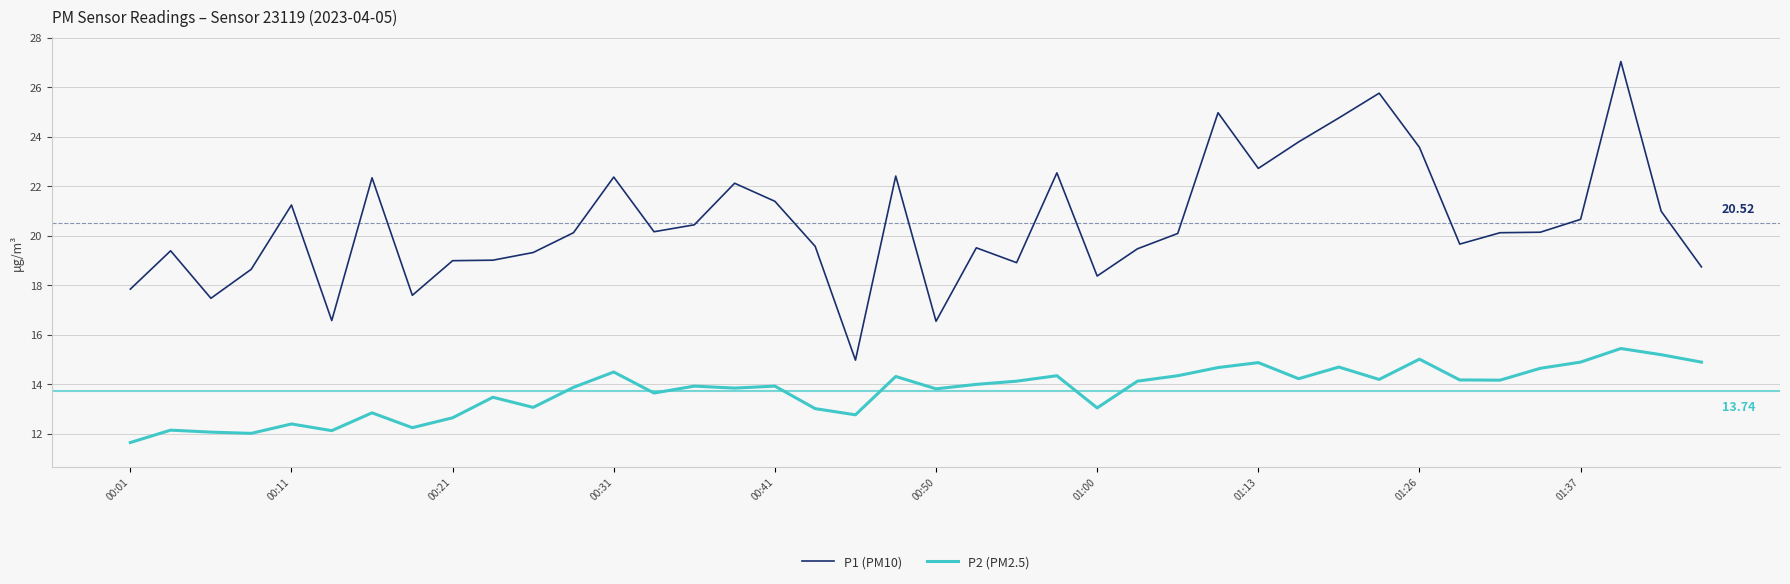

Rank the series by their maximum value, from highest to lowest.

P1 (PM10), P2 (PM2.5)